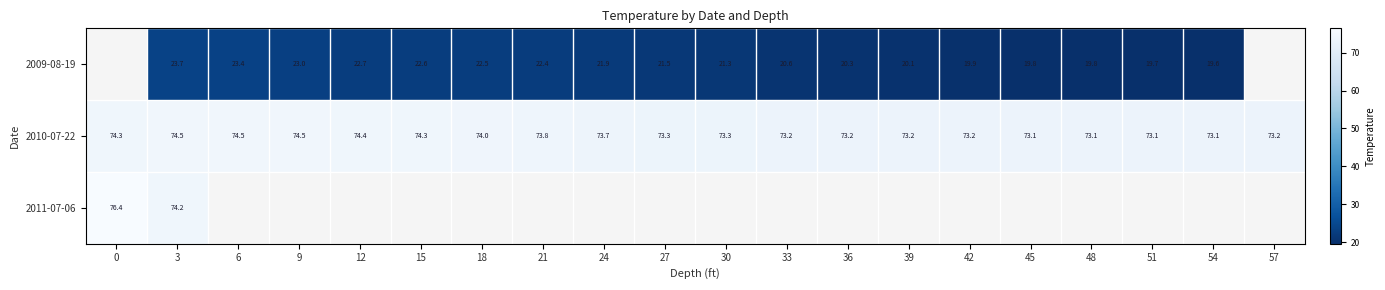

How many categories are shown in the chart?

20